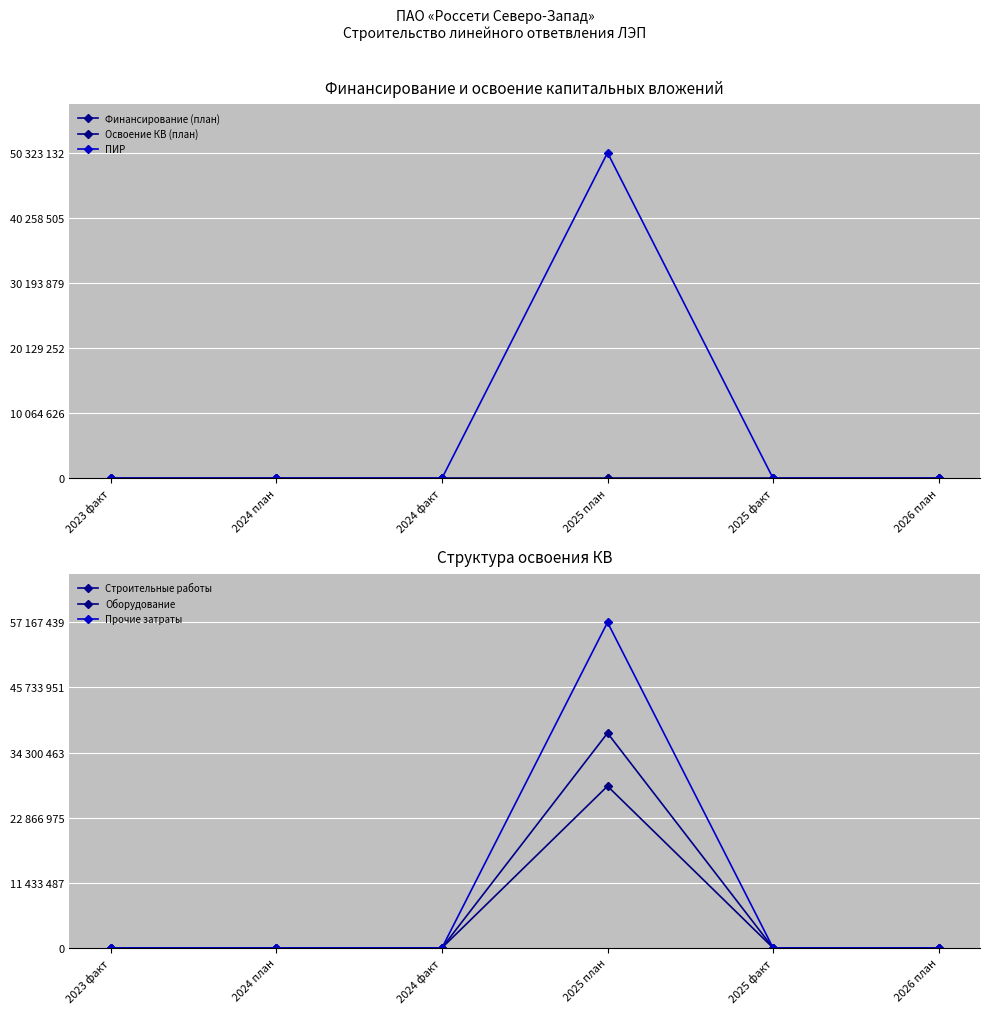

Between which two adjacent categories do Оборудование and Освоение КВ (план) first intersect?

2025 план and 2025 факт